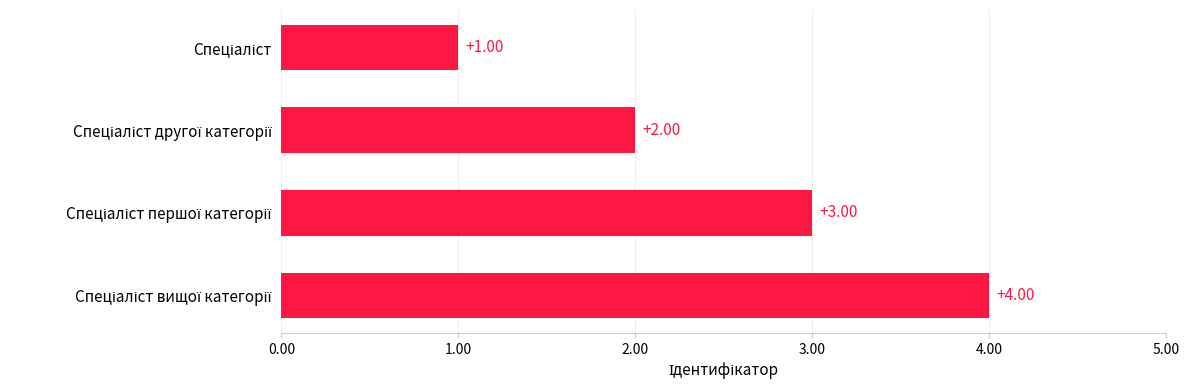

How many series are shown in this chart?

1